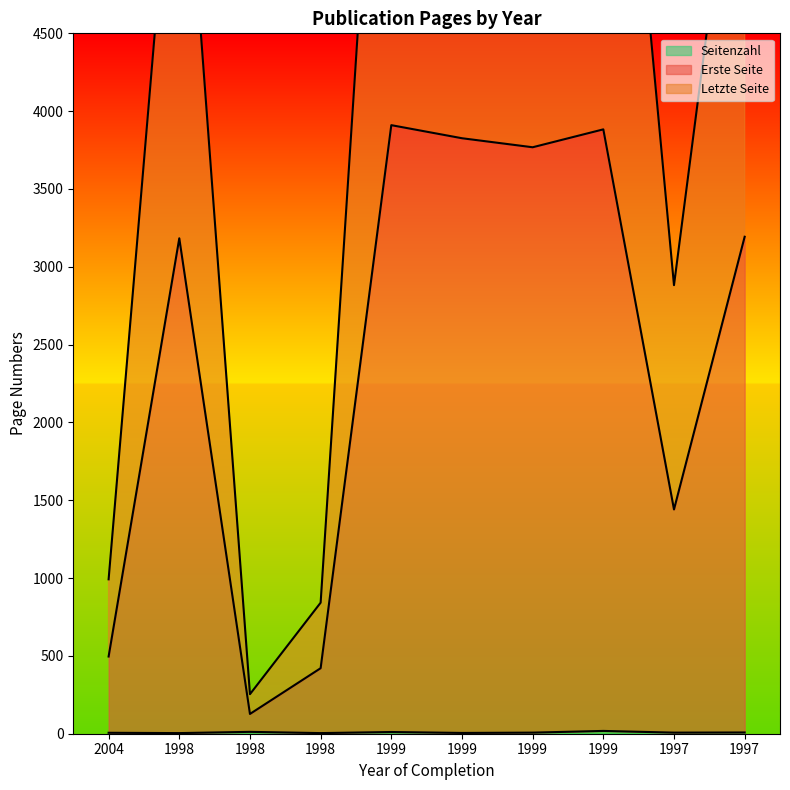

What is the lowest value of the Seitenzahl series?

4